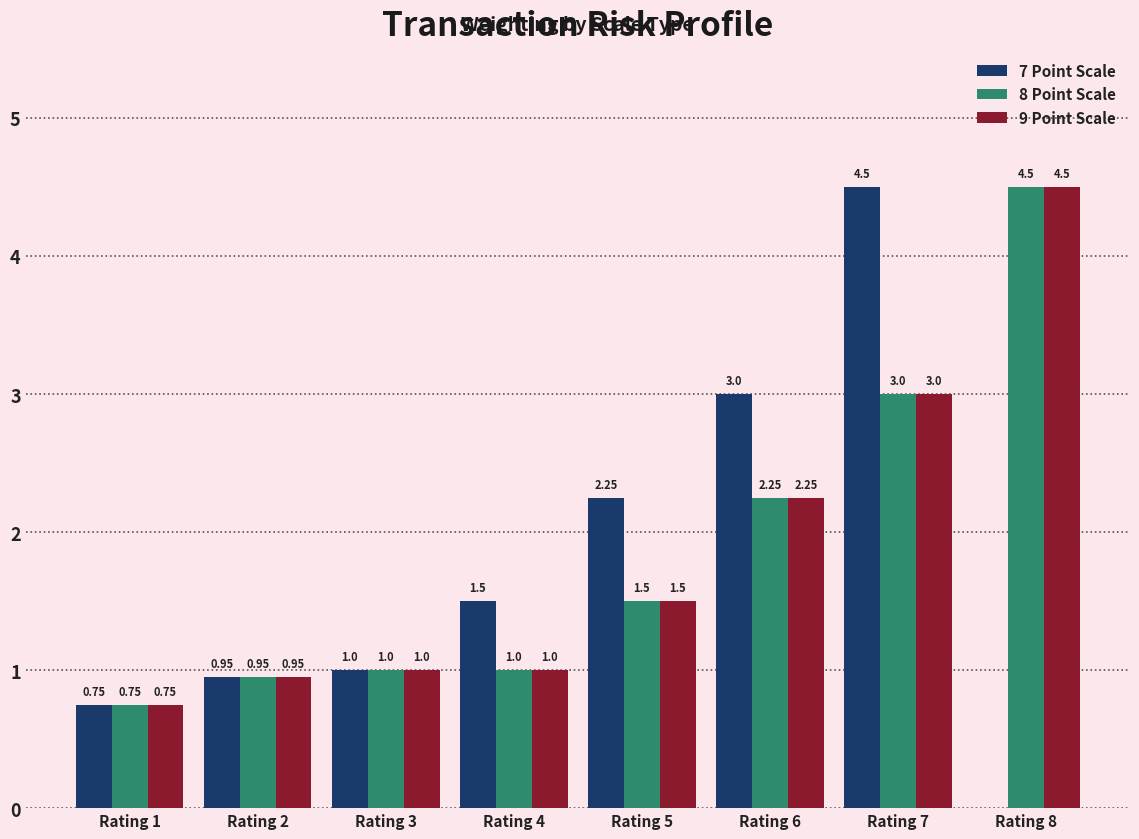

Which series changed the most between Rating 6 and Rating 8?

7 Point Scale